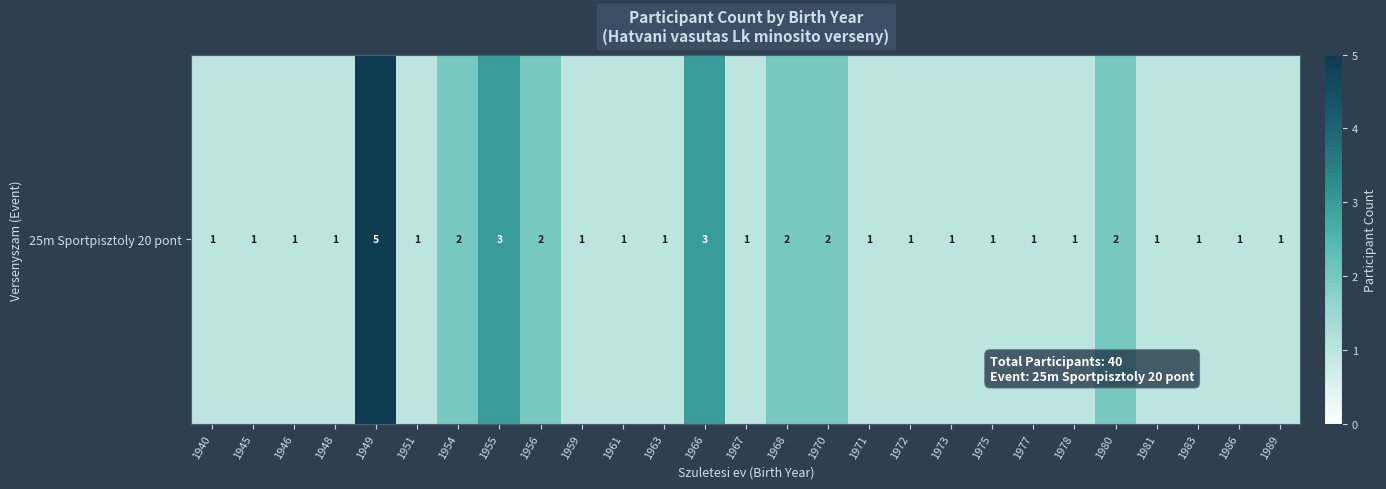

Reading right to left, transcribe all the data shown in this chart.

1	1	1	1	2	1	1	1	1	1	1	2	2	1	3	1	1	1	2	3	2	1	5	1	1	1	1